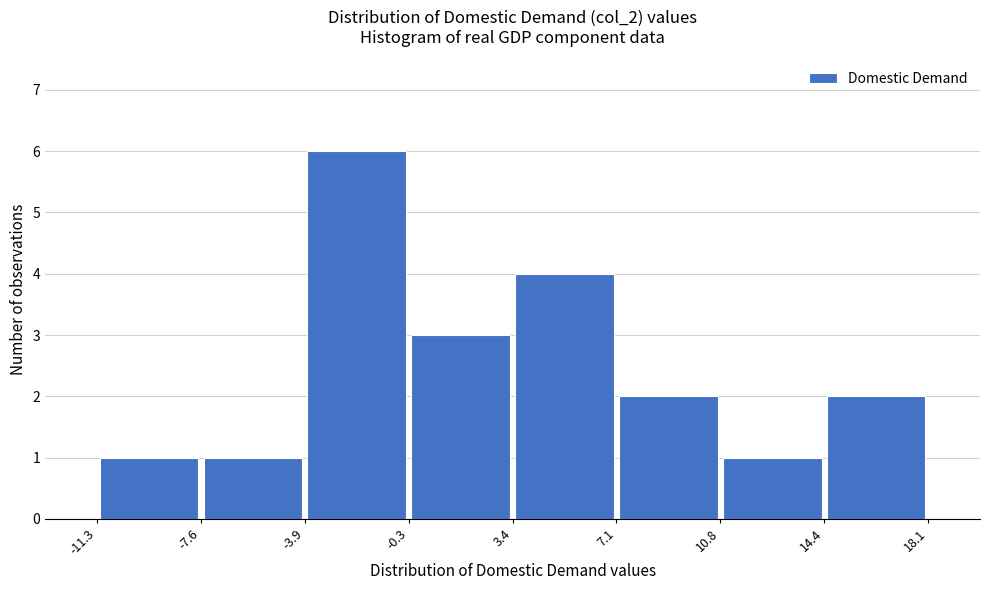

Over which range of the x-axis is the bar tallest?

-3.9 to -0.3